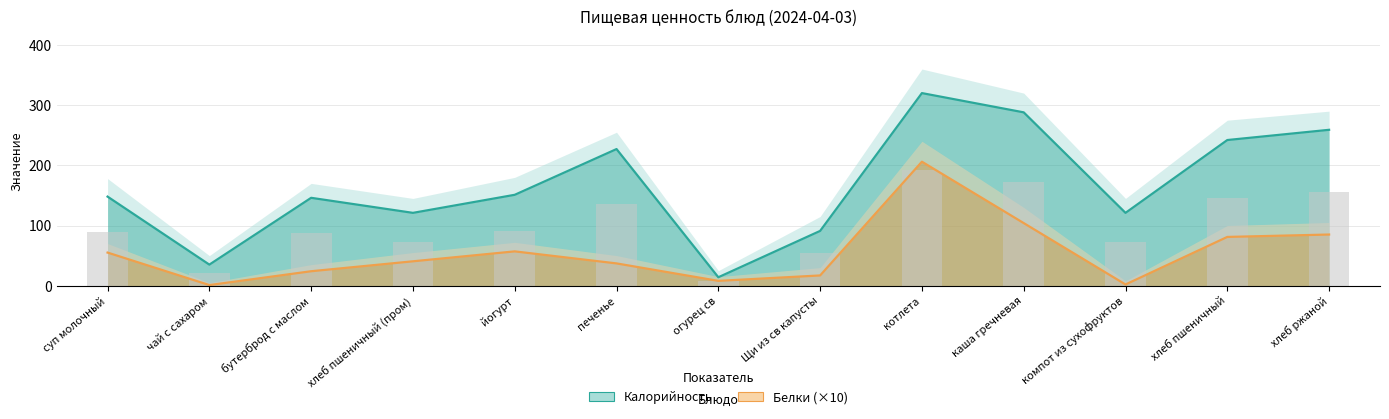

Approximately how many times larger is the value at суп молочный compared to печенье?

0.7